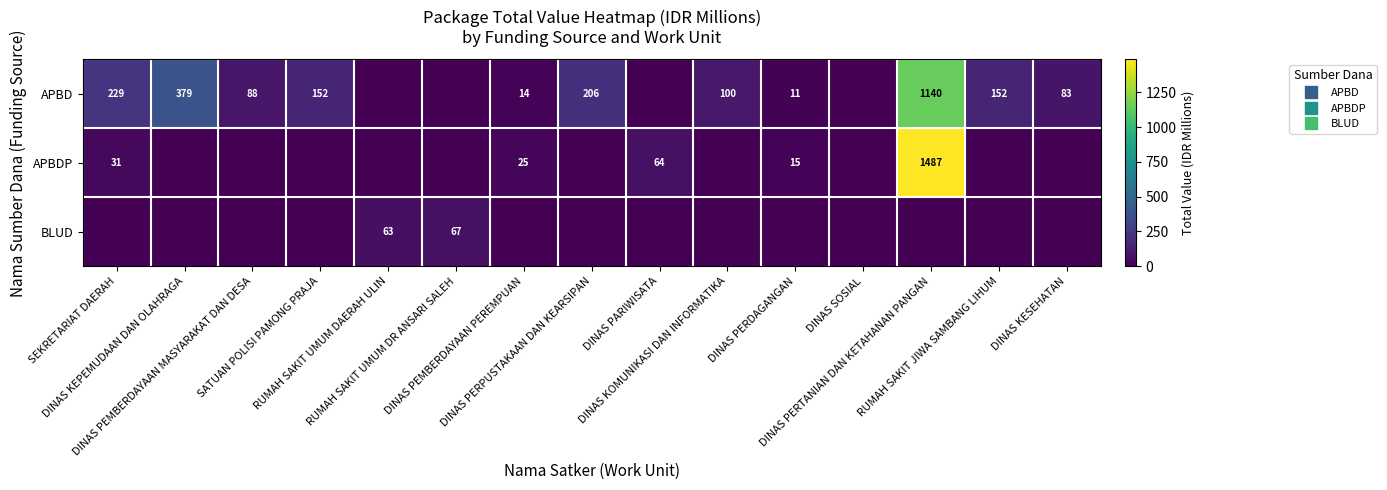

List the series in order of their peak value, lowest first.

BLUD, APBD, APBDP